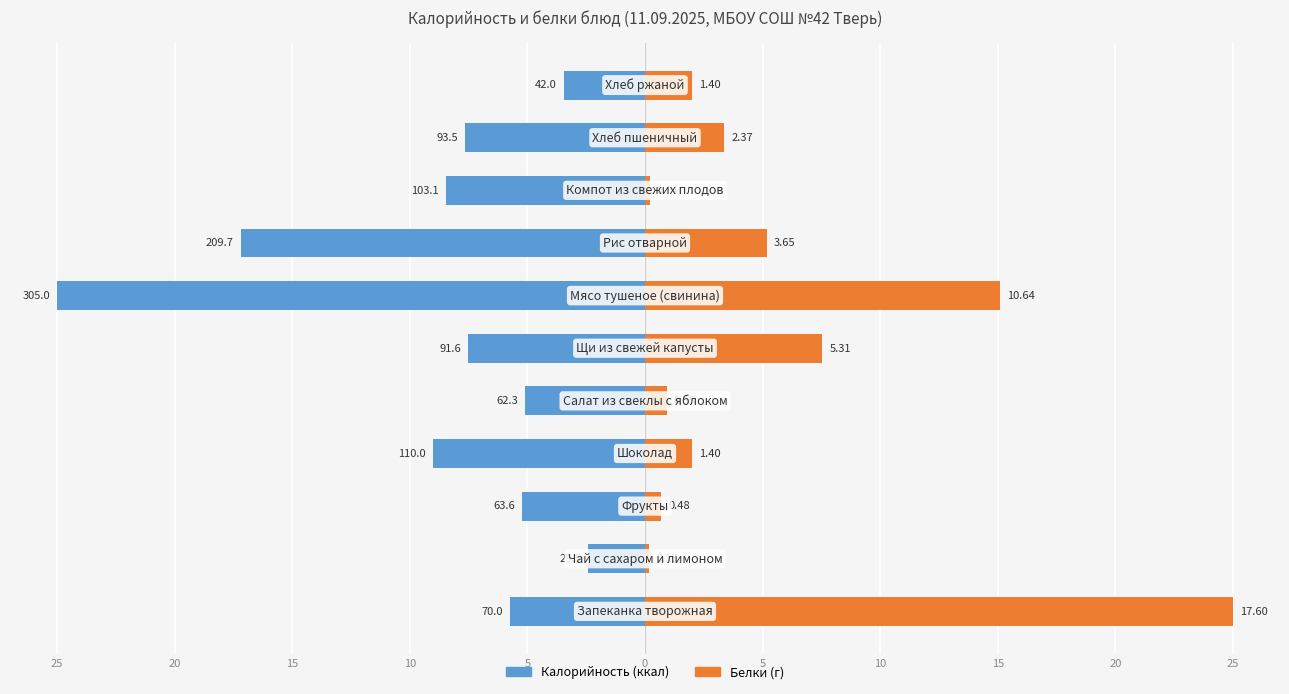

Is the value of Калорийность at 5 greater than the value of Белки at 0?

No